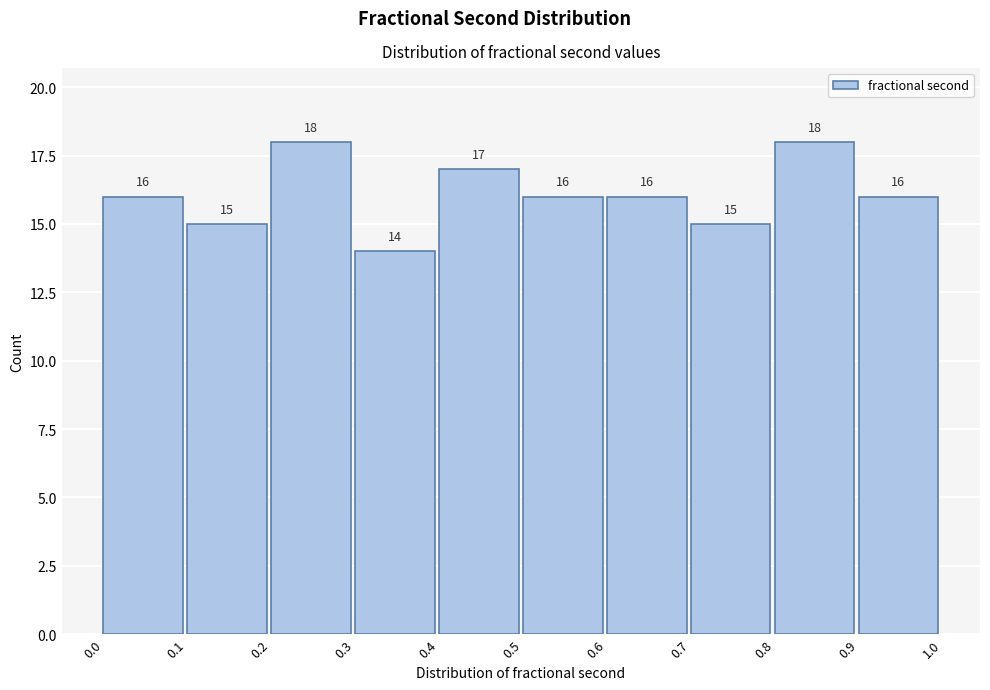

How tall is the bar that spans 0.4 to 0.5 on the x-axis?

17